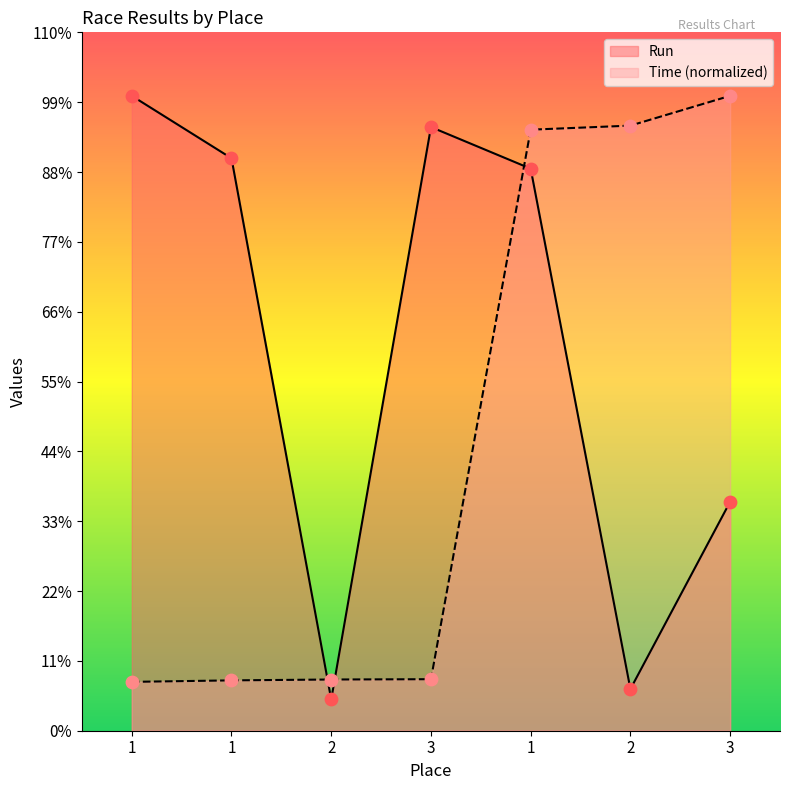

What are all the series names shown in the legend?

Run, Time (normalized)